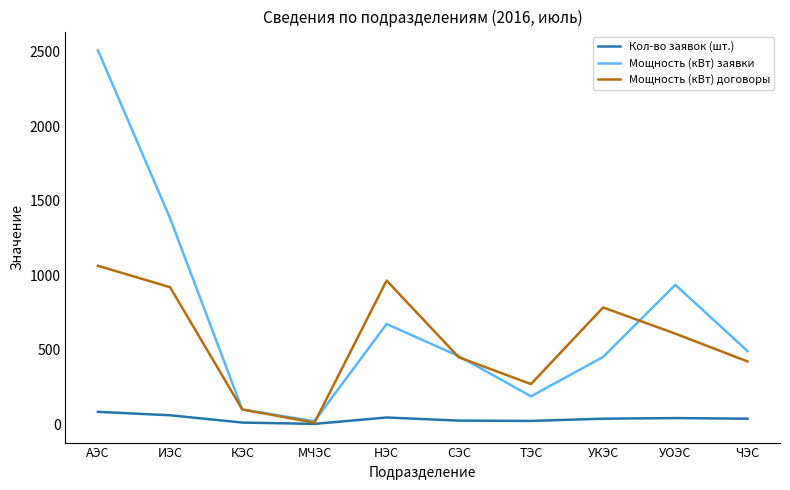

Is it true that Мощность (кВт) заявки equals 650.1 at ЧЭС?

False